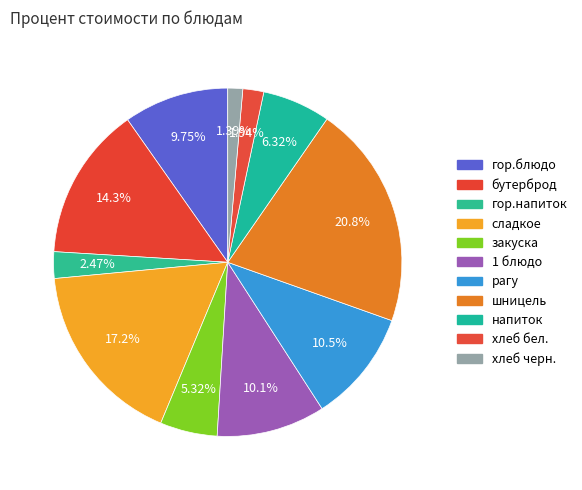

To the nearest percent, what is the average slice percentage?

9%